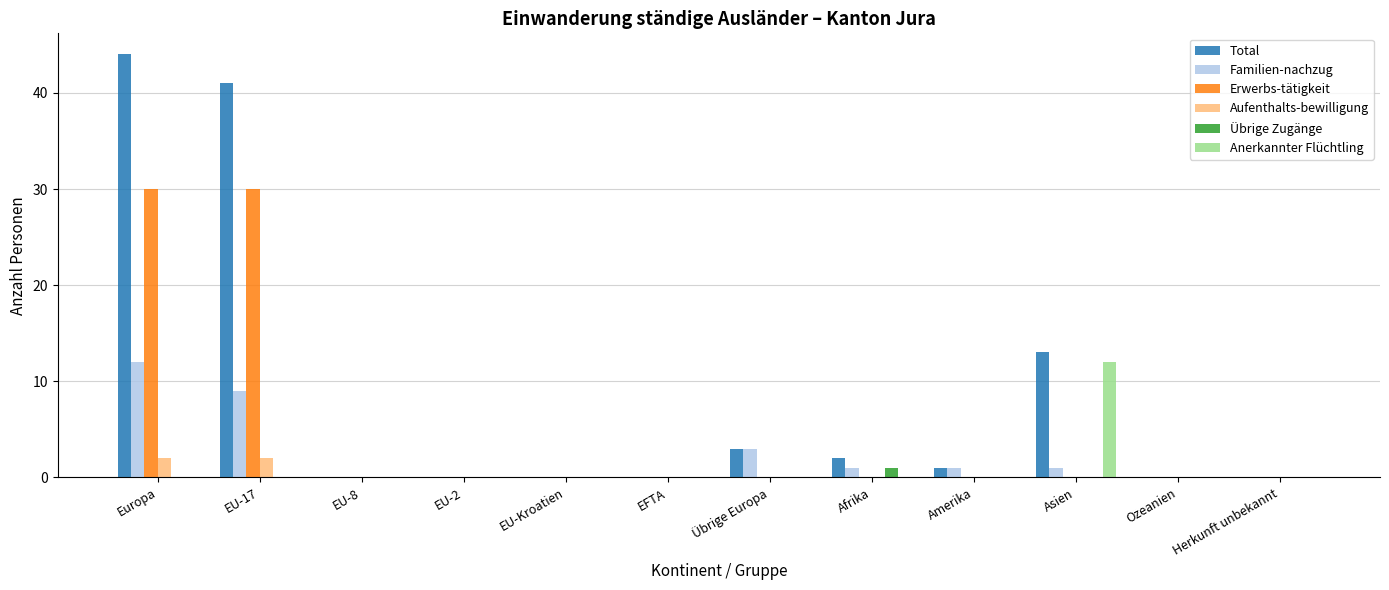

What are all the series names shown in the legend?

Total, Familien-nachzug, Erwerbs-tätigkeit, Aufenthalts-bewilligung, Übrige Zugänge, Anerkannter Flüchtling